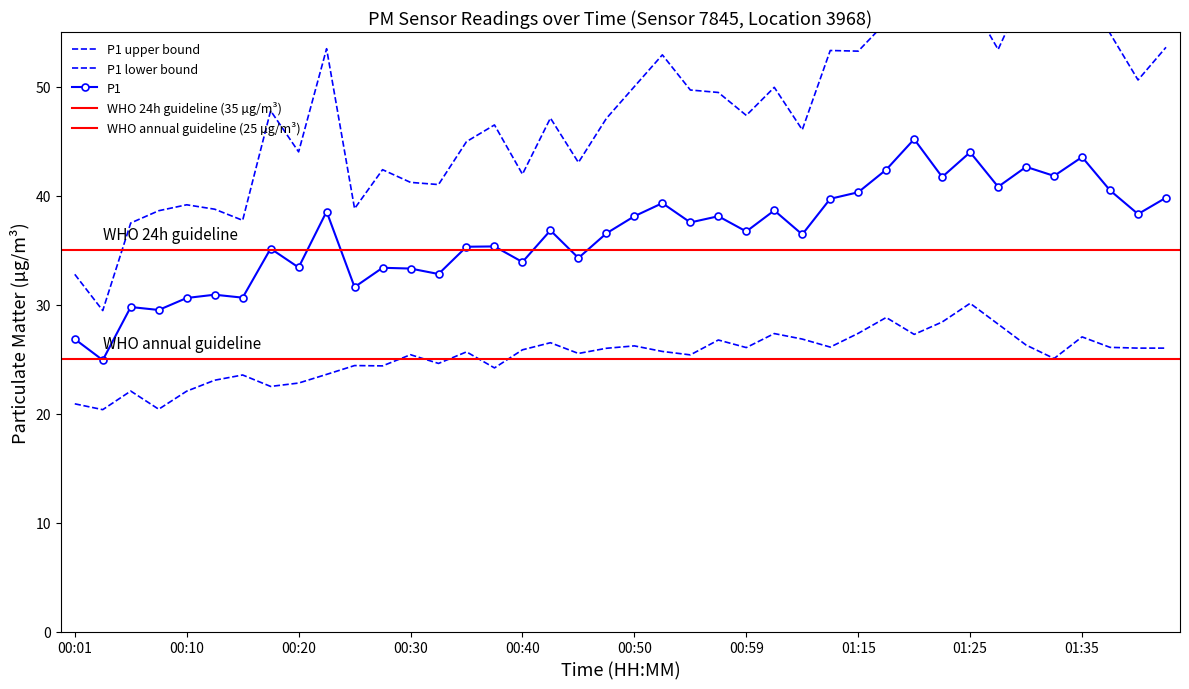

Which category has the lowest value across all series?

00:03